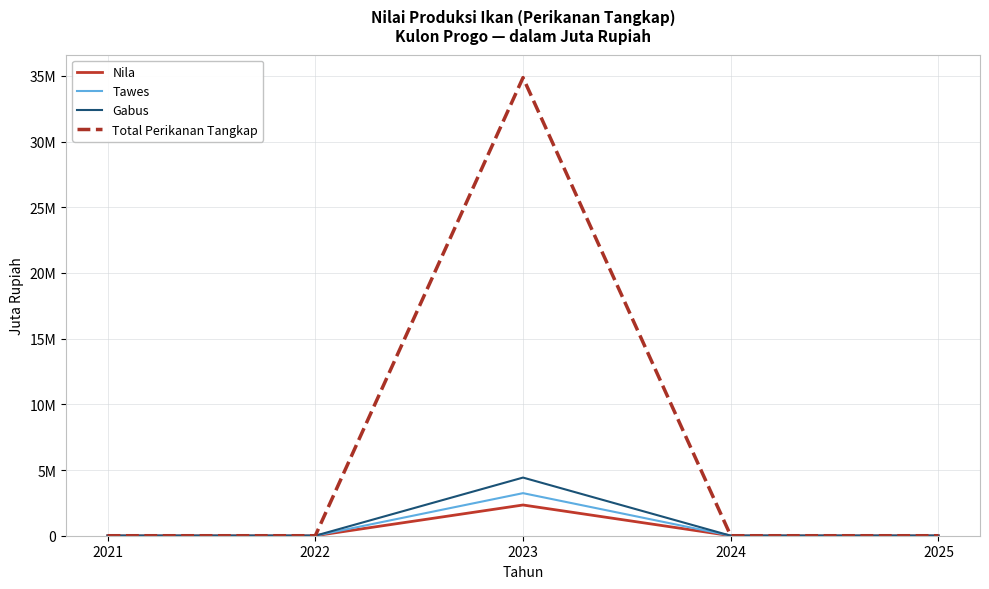

In Gabus, how many points are higher than both neighbors (excluding endpoints)?

1